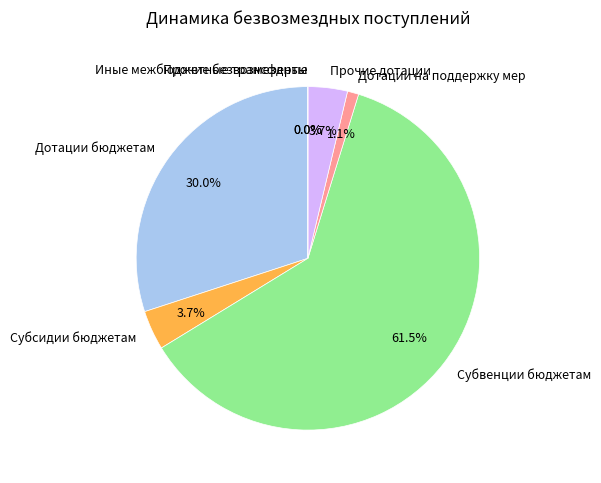

How many segments does this pie chart have?

7